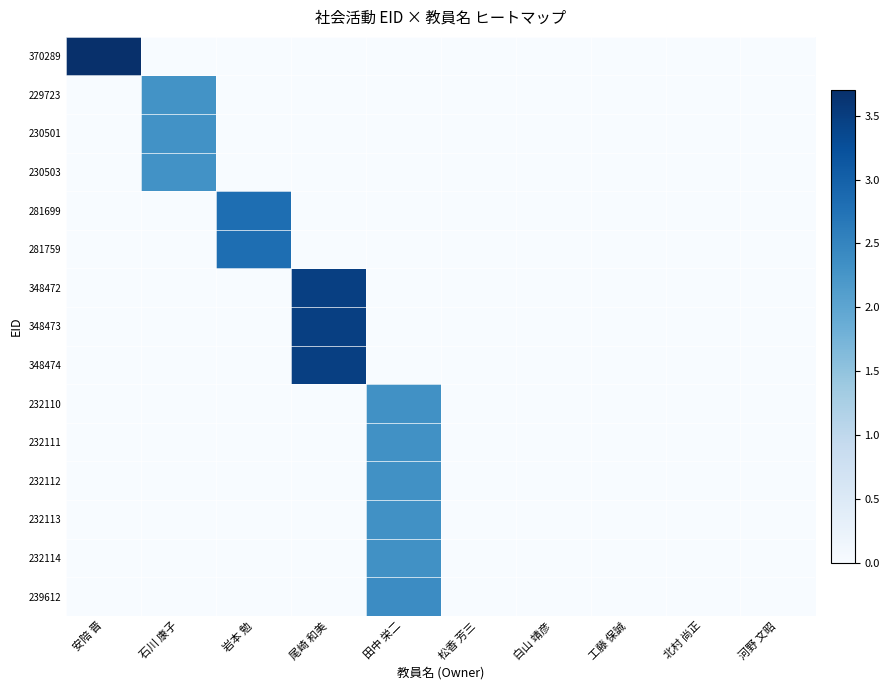

Which category has the highest value across all series?

安陪 晋